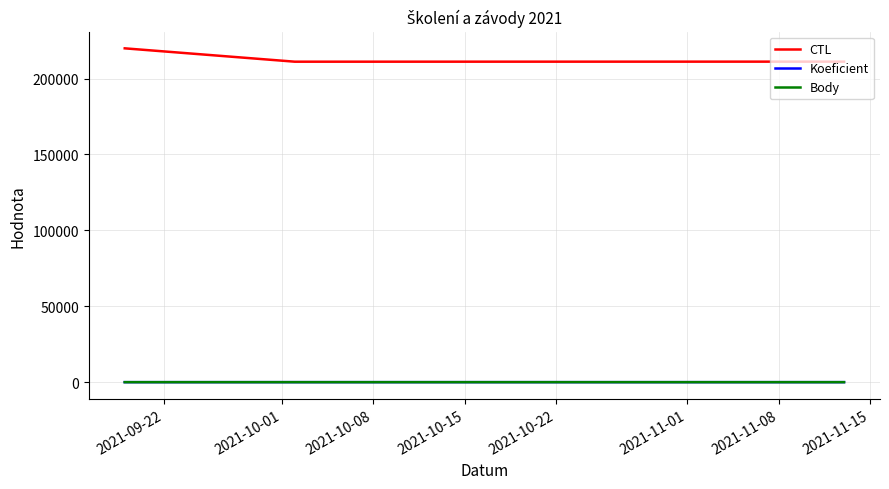

Which series has the largest total across all categories?

CTL